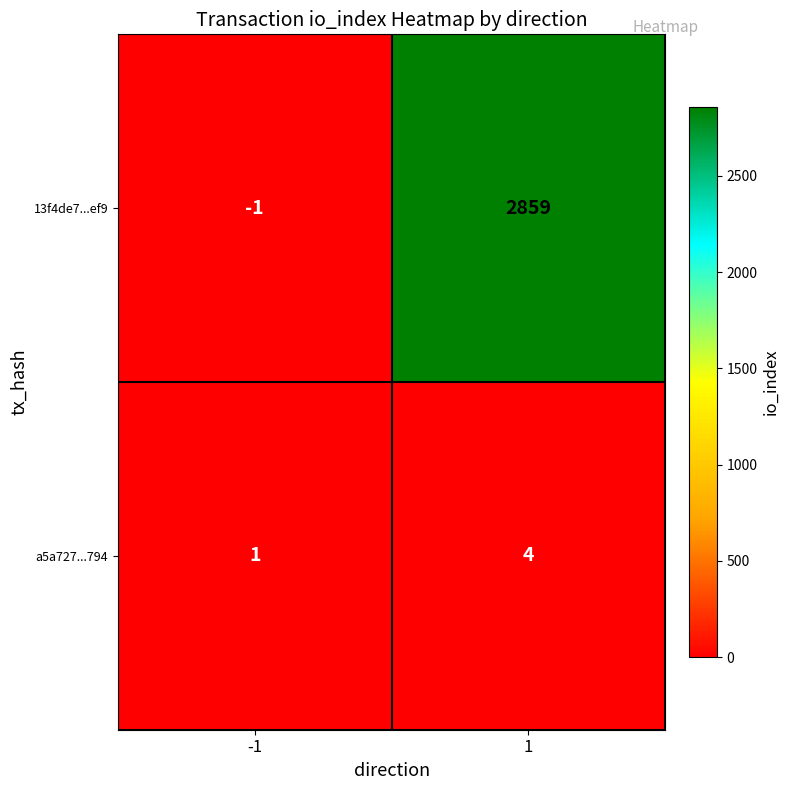

What is the total value across all series at 1?

2863